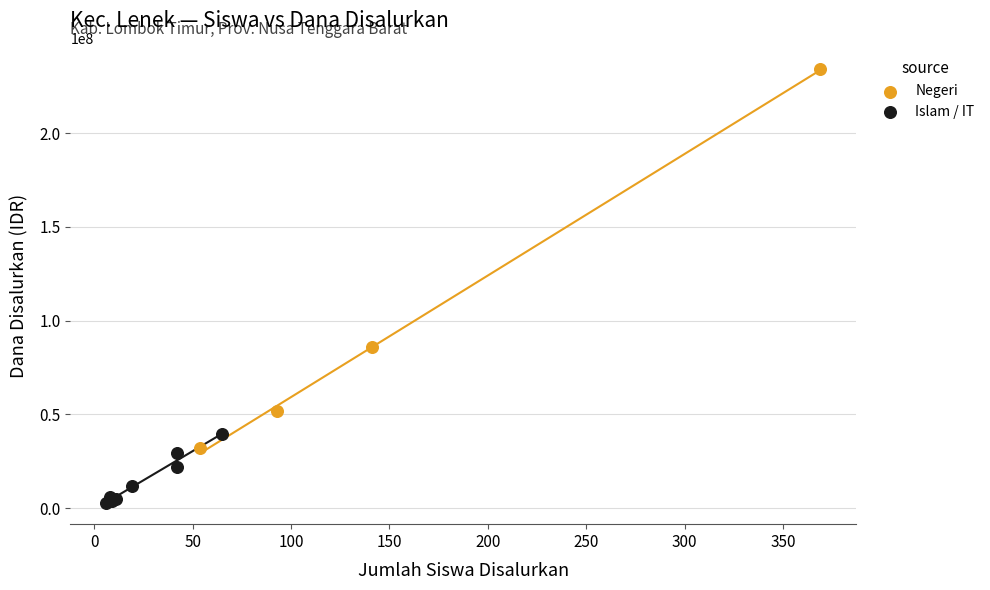

Which series contains the highest Y value?

Negeri